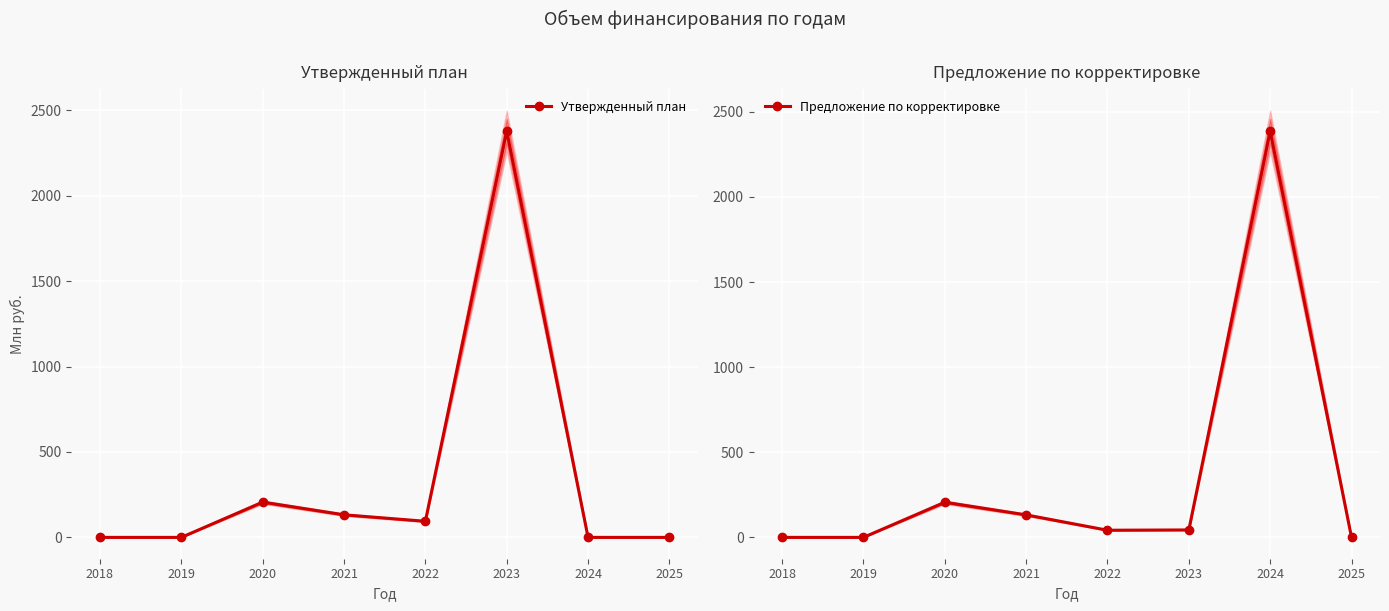

After their last crossing, which series has the higher values: Предложение по корректировке or Утвержденный план?

Предложение по корректировке